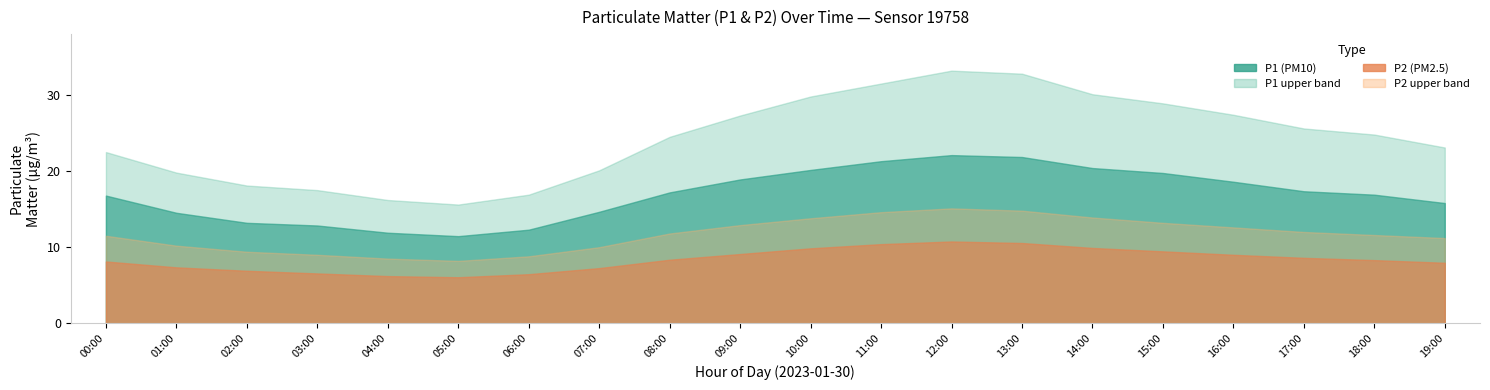

How many values in the P2_upper series exceed 11?

13